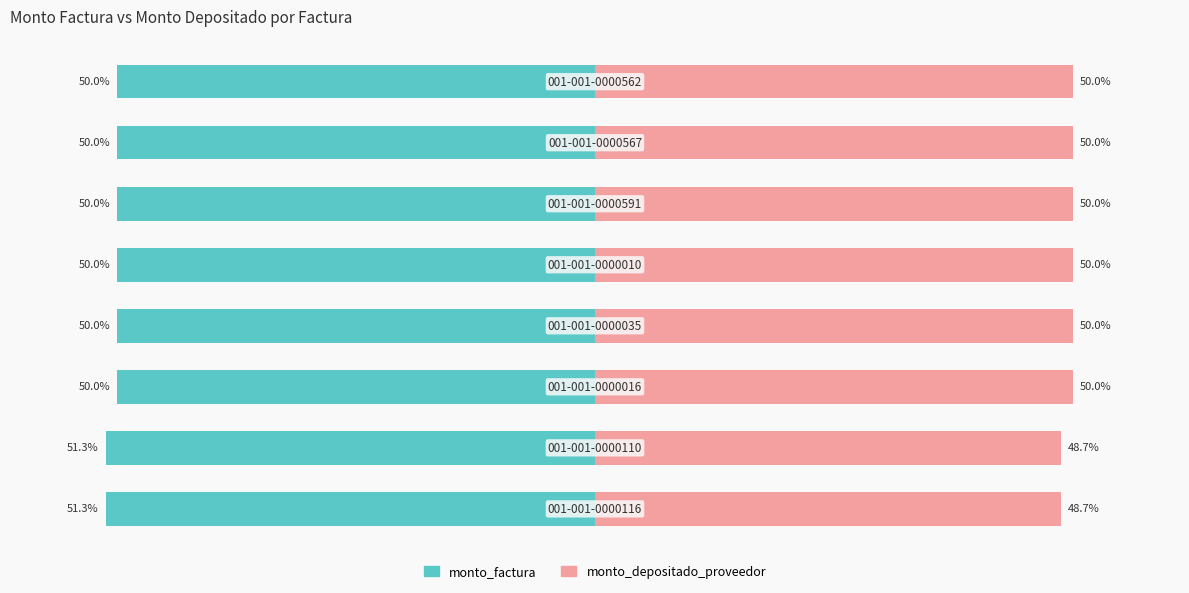

What value does the monto_factura series have at 2?

-50.0